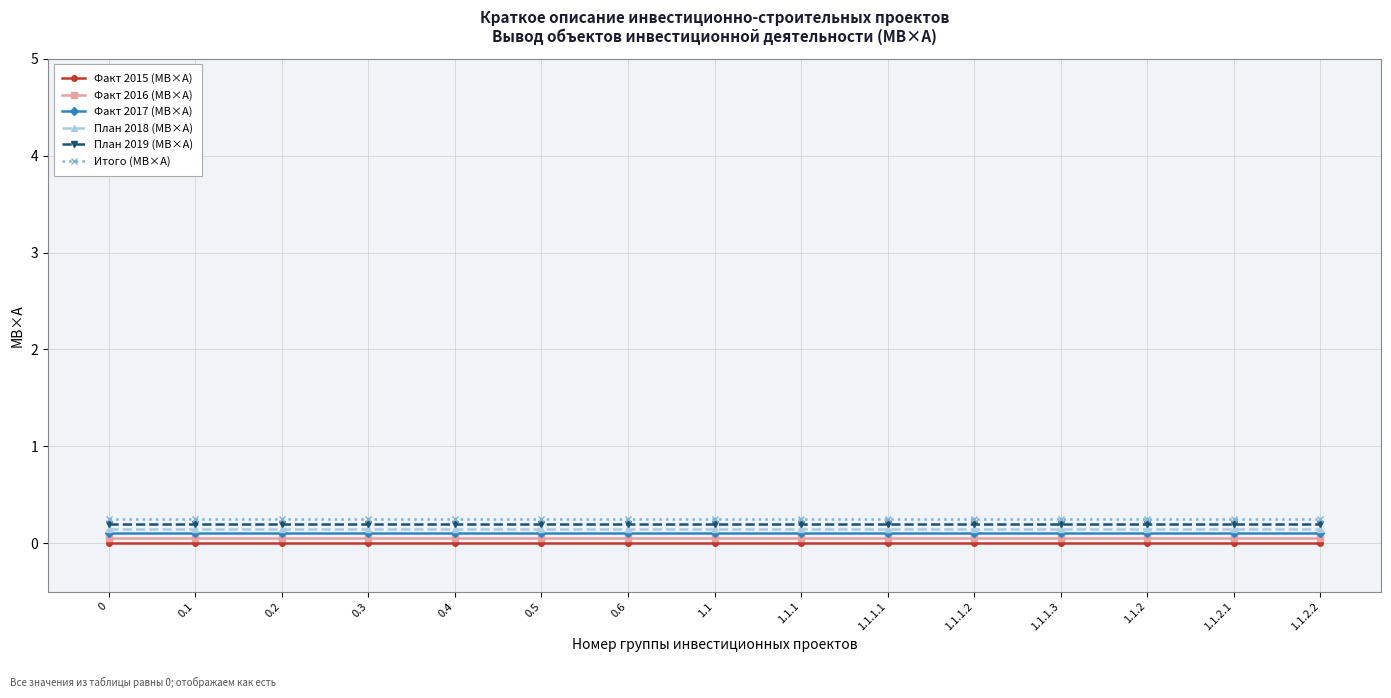

What are all the series names shown in the legend?

Факт 2015 (МВ×А), Факт 2016 (МВ×А), Факт 2017 (МВ×А), План 2018 (МВ×А), План 2019 (МВ×А), Итого (МВ×А)